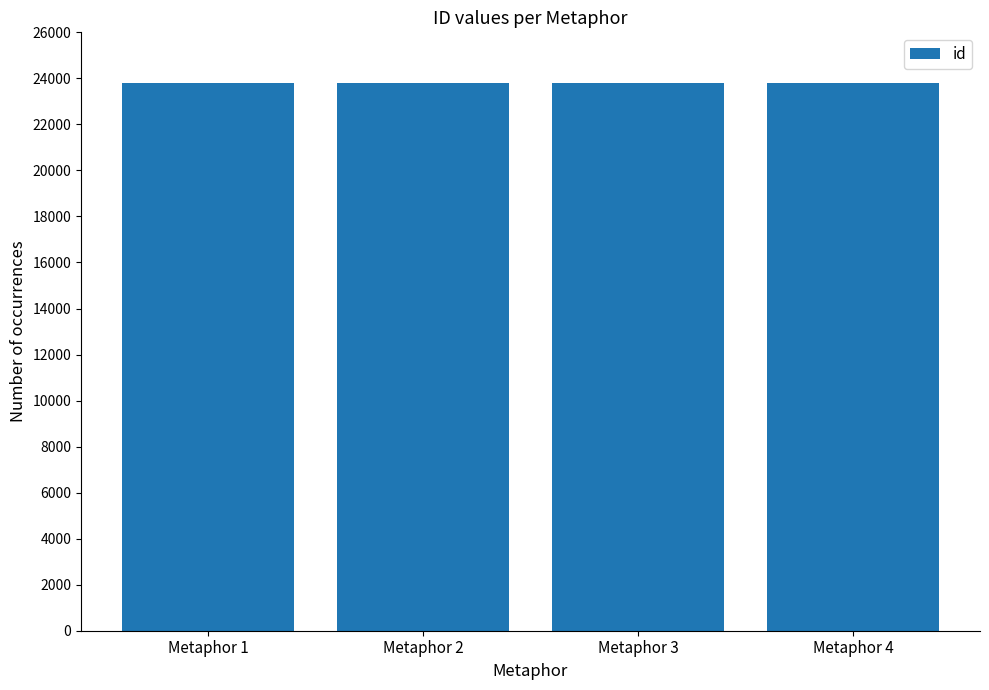

The chart shows a value of 23804 at Metaphor 3. True or false?

True